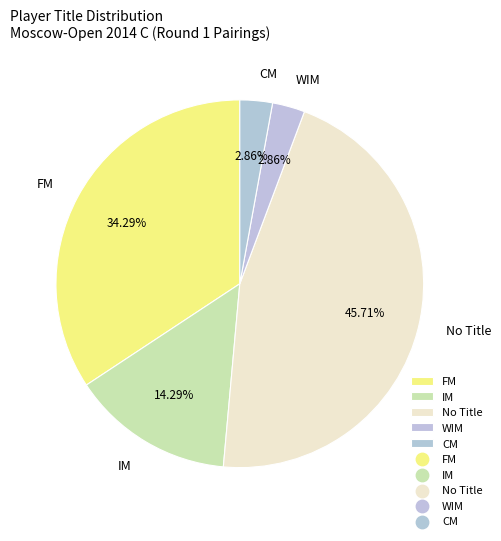

Which has a higher value, FM or IM?

FM